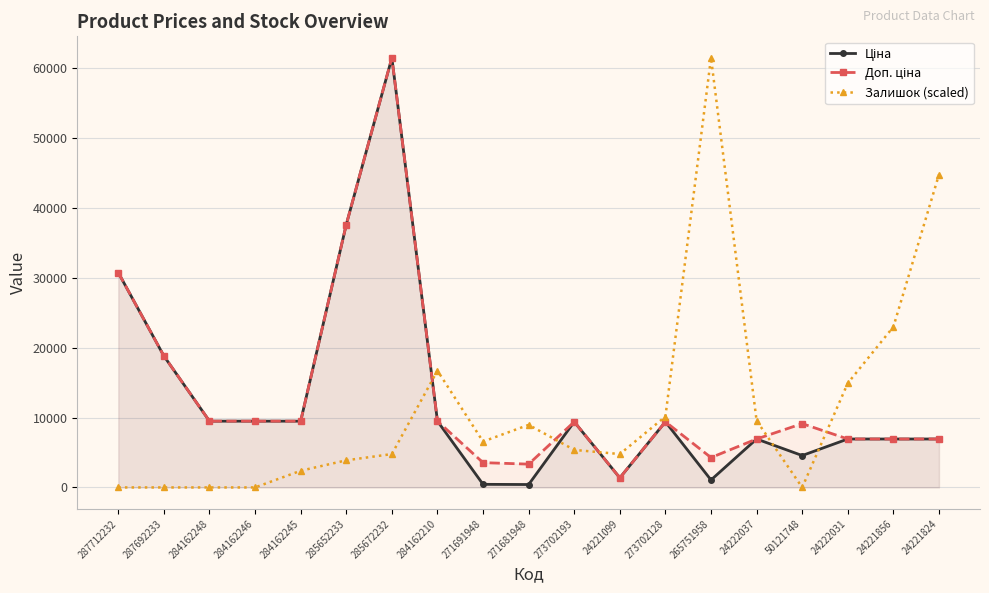

Reading left to right, extract all data points from this chart.

Ціна: 30717.1	18796.8	9480.1	9480.1	9480.1	37593.6	61434.3	9480.1	443.1	416.6	9384.0	1375.4	9384.0	1067.3	6925.7	4561.9	6925.7	6925.7	6925.7
Доп. ціна: 30717.1	18796.8	9480.1	9480.1	9480.1	37593.6	61434.3	9480.1	3545.0	3332.5	9384.0	1375.0	9384.0	4269.4	6925.7	9123.7	6925.7	6925.7	6925.7
Залишок (scaled): 0.0	0.0	0.0	0.0	2385.8	3876.9	4771.6	16700.6	6560.9	8946.7	5368.0	4771.6	10139.6	61434.3	9543.2	0.0	14911.2	22963.3	44733.7